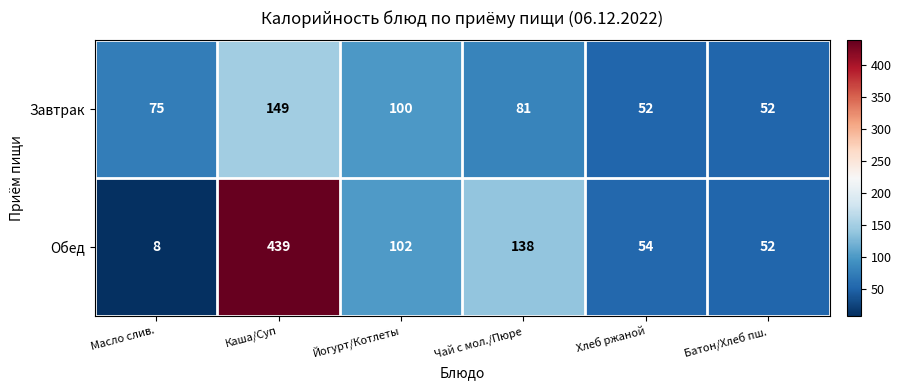

What is the difference between the maximum and minimum values in the Обед series?

431